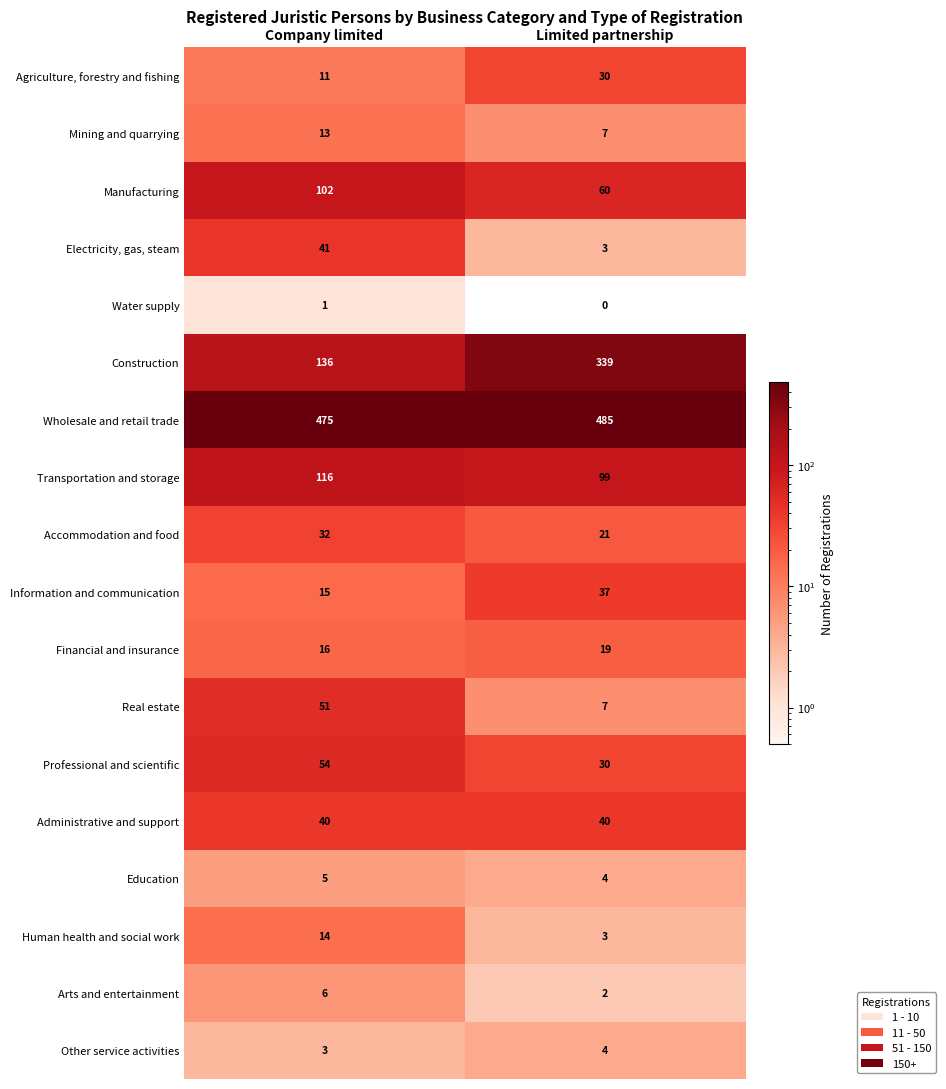

True or false: Mining and quarrying has a value of 20 at Company limited.

False